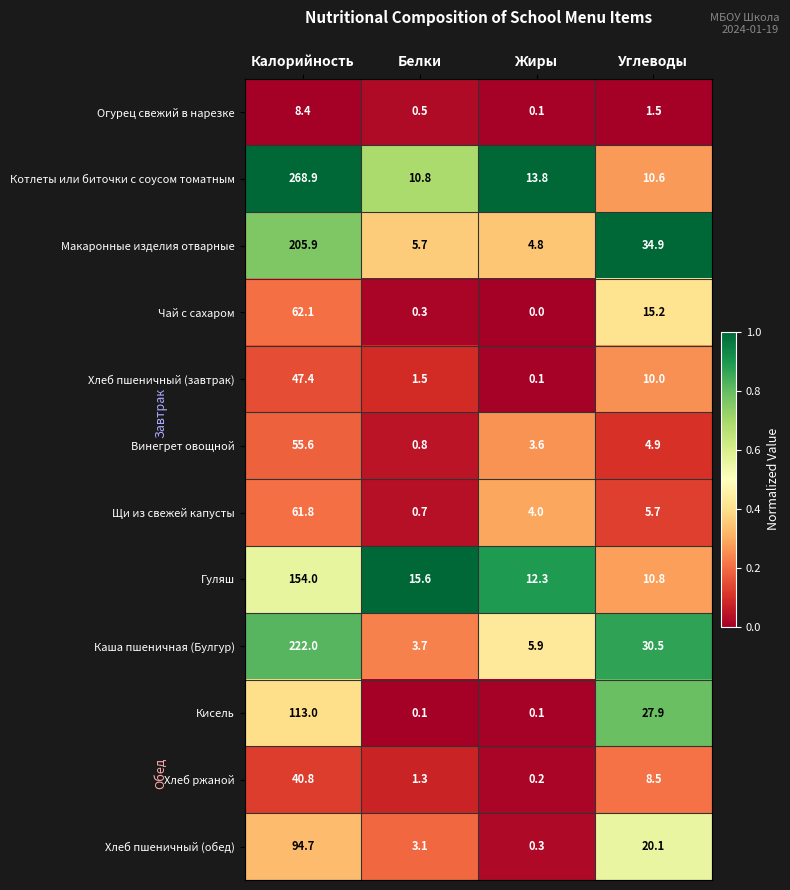

Which category has the lowest value across all series?

Жиры